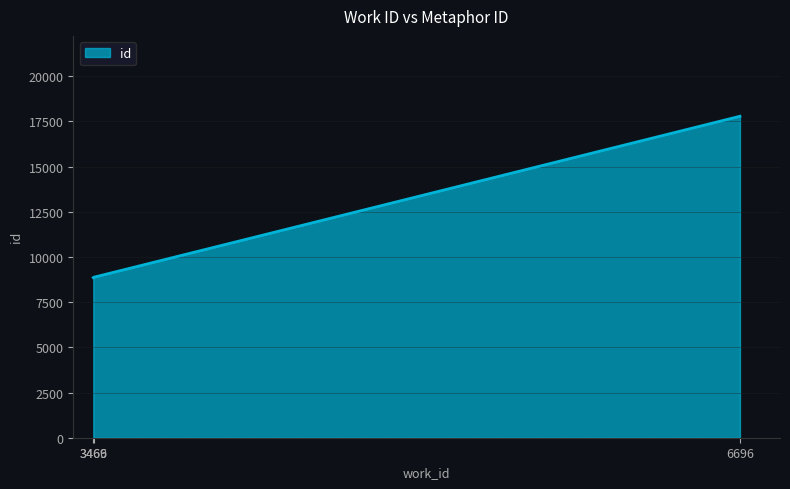

What is the difference between the values at 6696 and 3469?

8905